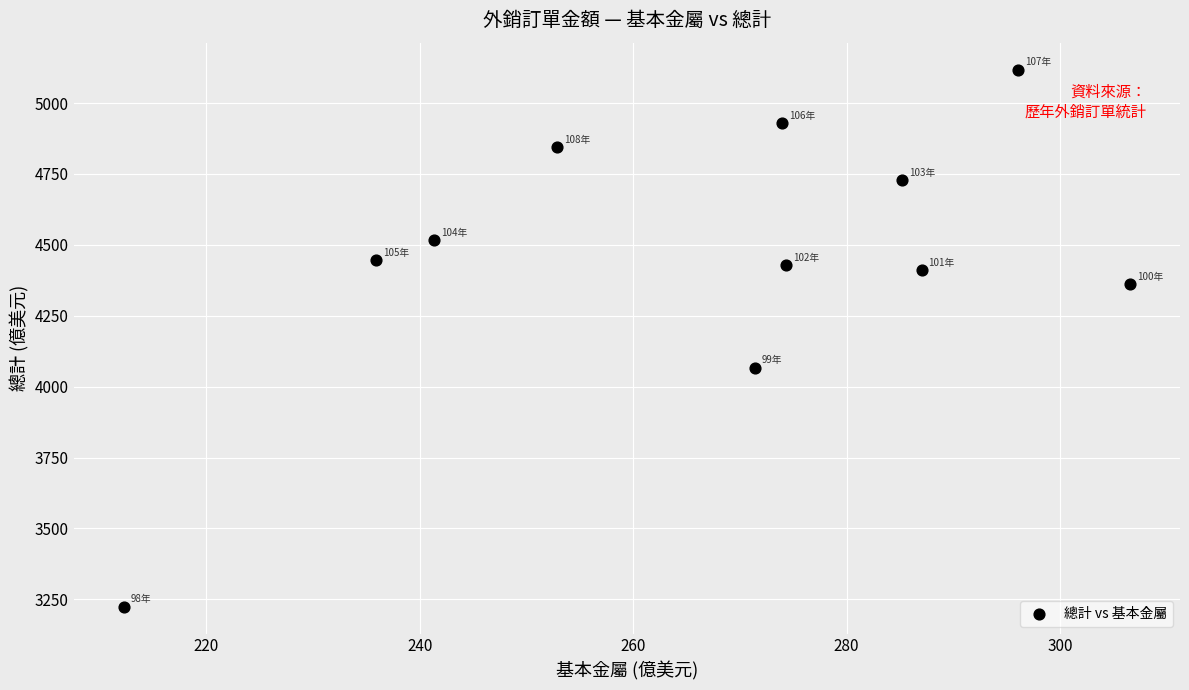

What Y value in the scatter plot is closest to 4171?

4067.1